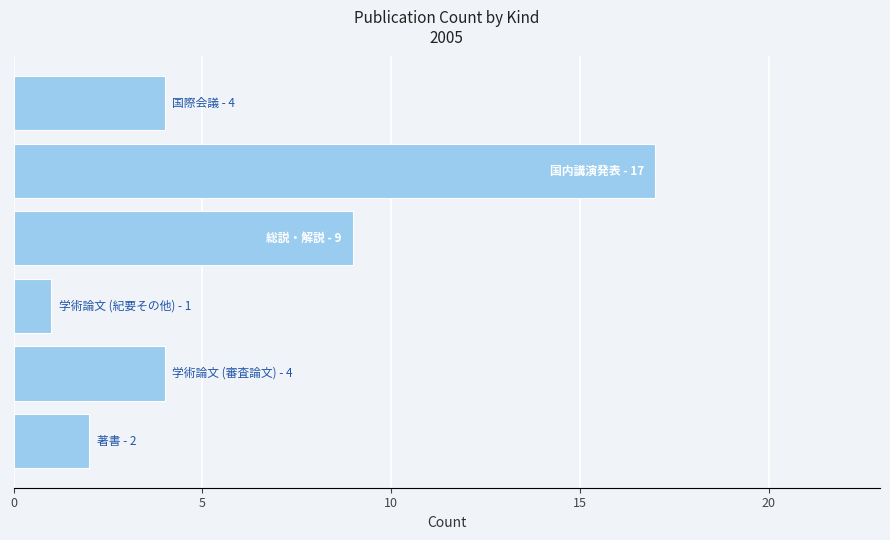

What is the greatest value displayed?

17